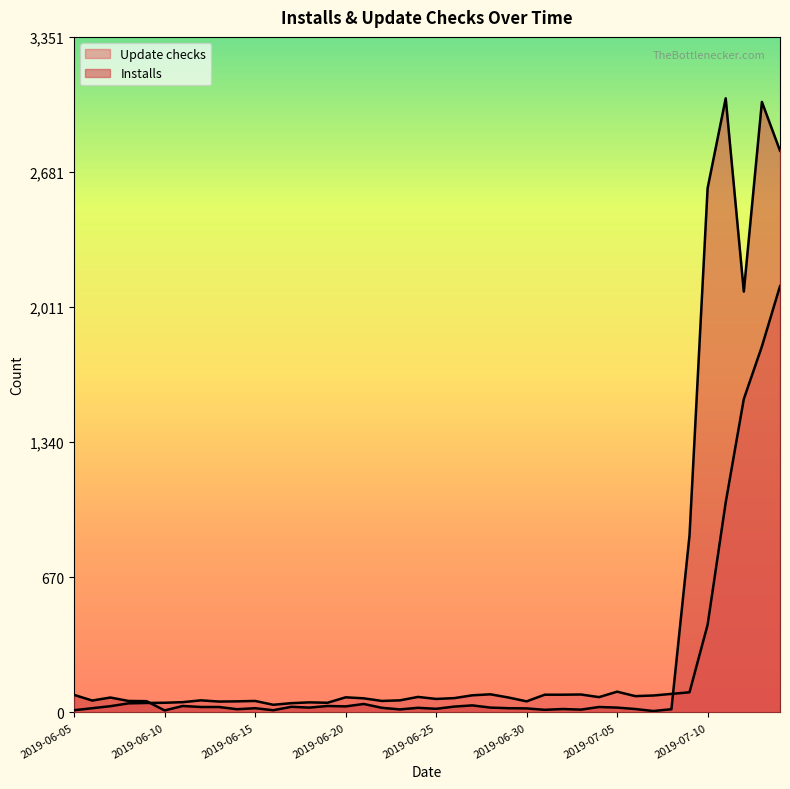

Reading right to left, extract all data points from this chart.

Update checks: 2115	1816	1555	1042	435	100	92	84	81	103	76	89	88	88	55	74	90	85	71	67	77	60	57	70	75	48	50	46	38	57	55	54	60	51	48	47	45	31	21	11
Installs: 2787	3029	2088	3047	2601	878	16	7	17	24	27	14	17	13	20	21	24	35	29	18	23	15	23	42	30	32	24	28	11	21	16	27	27	32	10	56	57	74	59	87